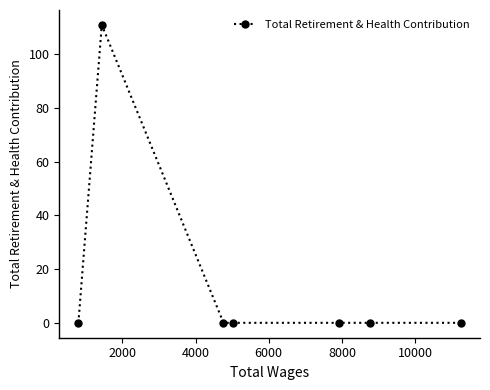

How many lines are shown in the chart?

1